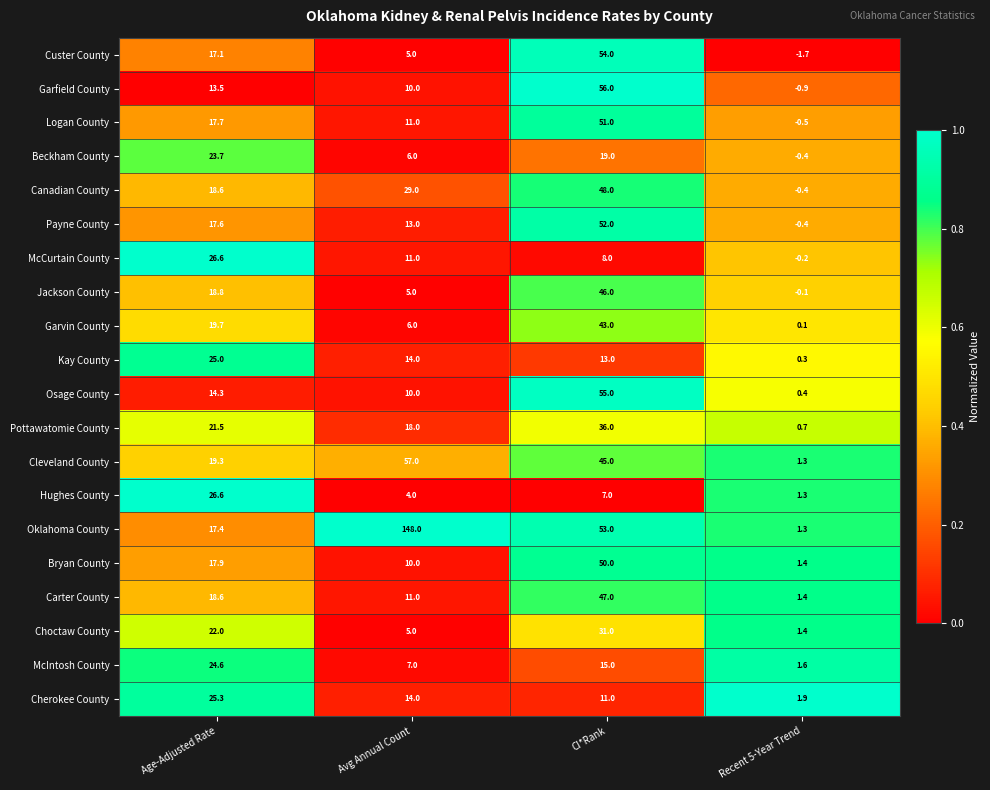

At how many categories does at least one series exceed 0?

4